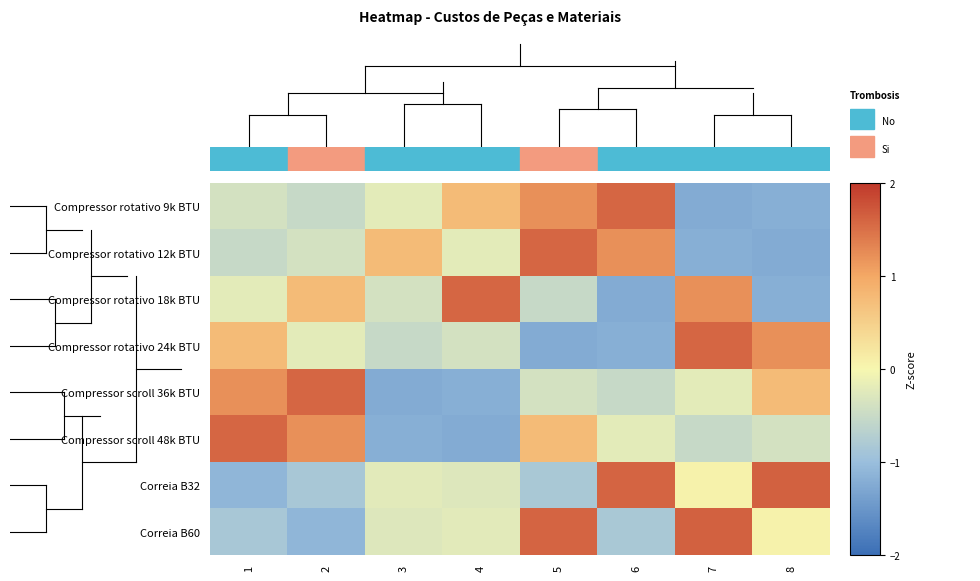

List the series in order of their peak value, highest first.

Correia B32, Correia B60, Compressor rotativo 9k BTU, Compressor rotativo 12k BTU, Compressor rotativo 18k BTU, Compressor rotativo 24k BTU, Compressor scroll 36k BTU, Compressor scroll 48k BTU